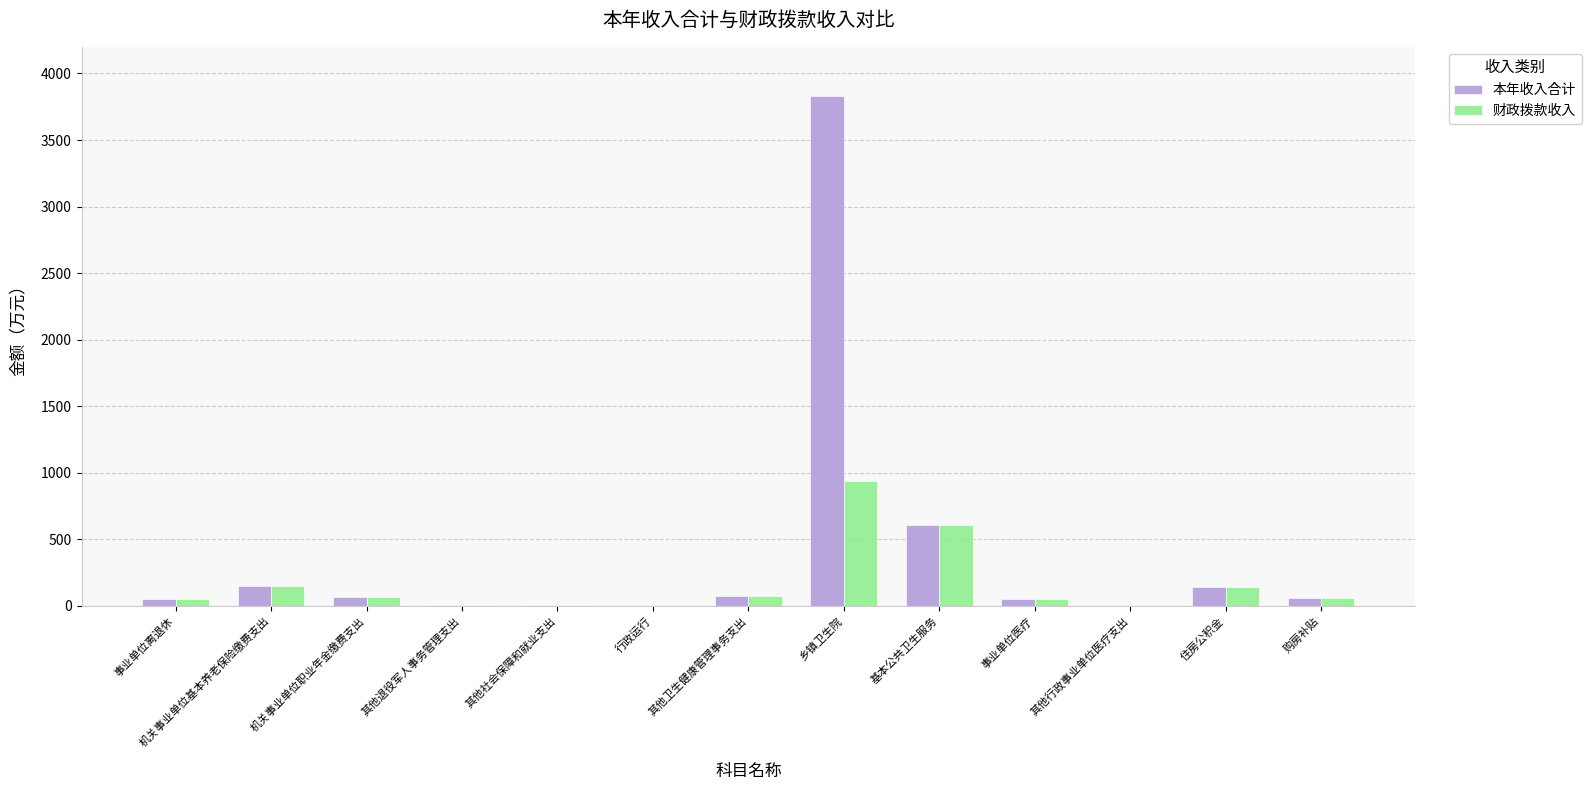

True or false: 本年收入合计 has a value of 7.4 at 其他社会保障和就业支出.

True